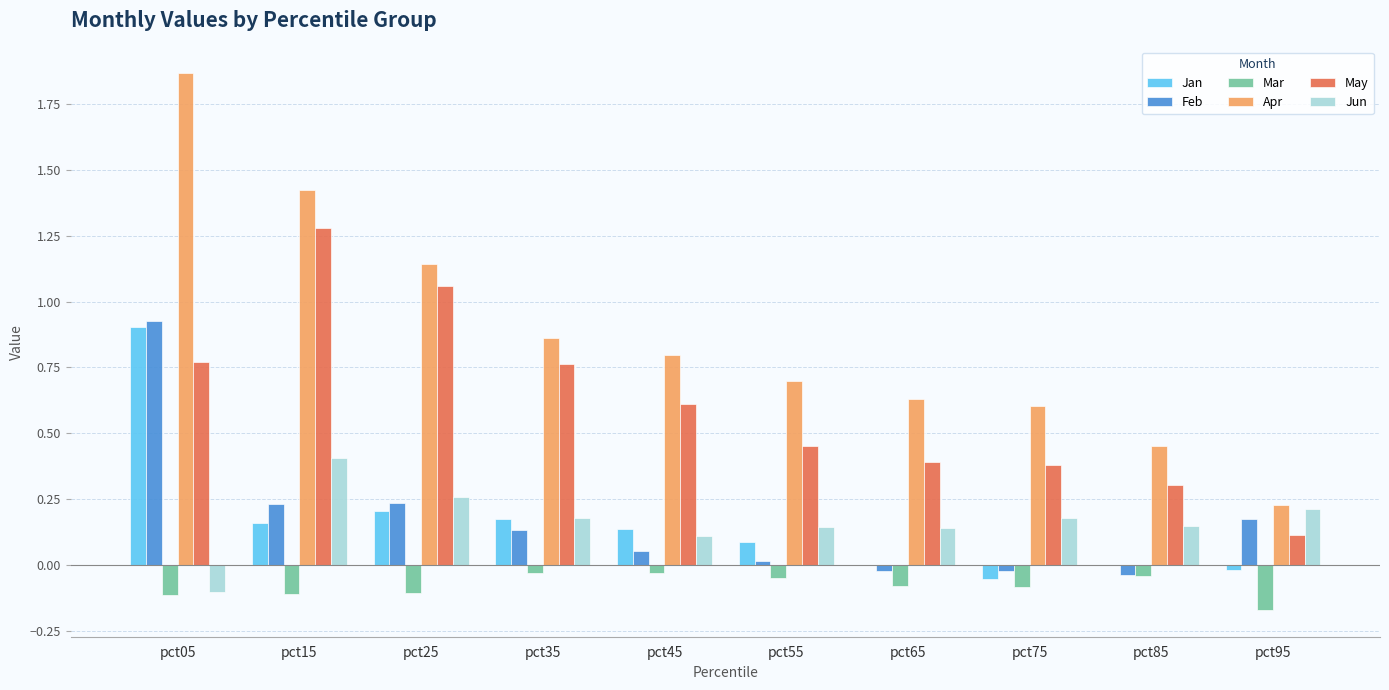

Where does the Jan series first go above 0?

pct05